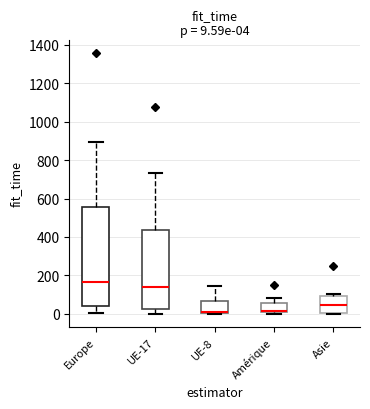

Which box is the tallest, from its lower edge to its upper edge?

Europe